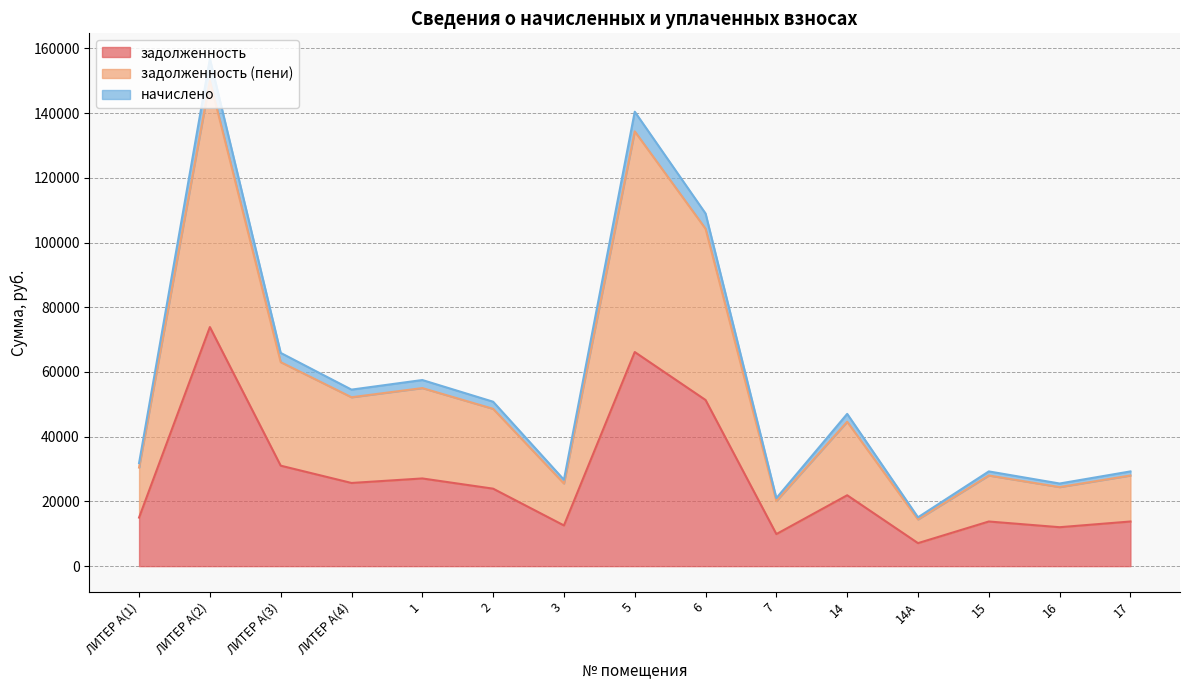

Reading left to right, list all the values displayed in this chart.

задолженность: 15006.8	73879.2	31046.3	25699.8	27097.1	23938.0	12576.6	66163.4	51338.9	9903.2	21904.1	7108.6	13791.7	12029.6	13791.7
задолженность (пени): 30473.1	150020.2	63043.0	52186.4	55023.7	48608.8	25538.2	134352.4	104249.5	20109.7	44619.1	14434.7	28005.7	24427.6	28005.7
начислено: 31851.4	156805.4	65894.4	54546.7	57512.4	50807.3	26693.3	140429.0	108964.6	21019.2	47052.0	15087.6	29272.3	25532.4	29272.3